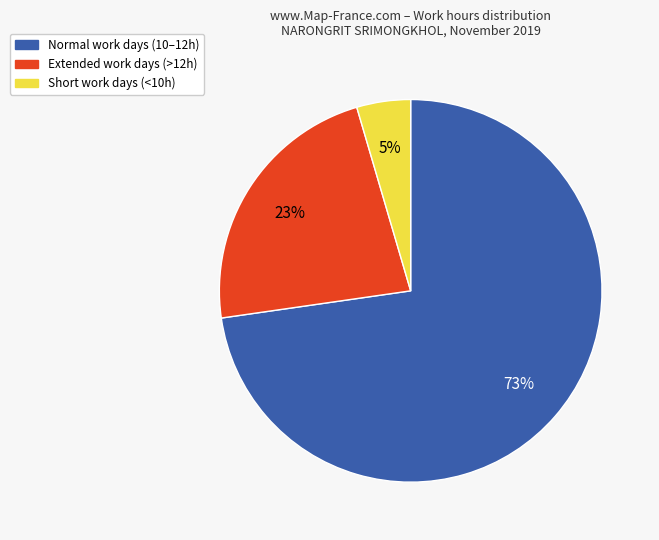

To the nearest percent, what is the average slice percentage?

33%